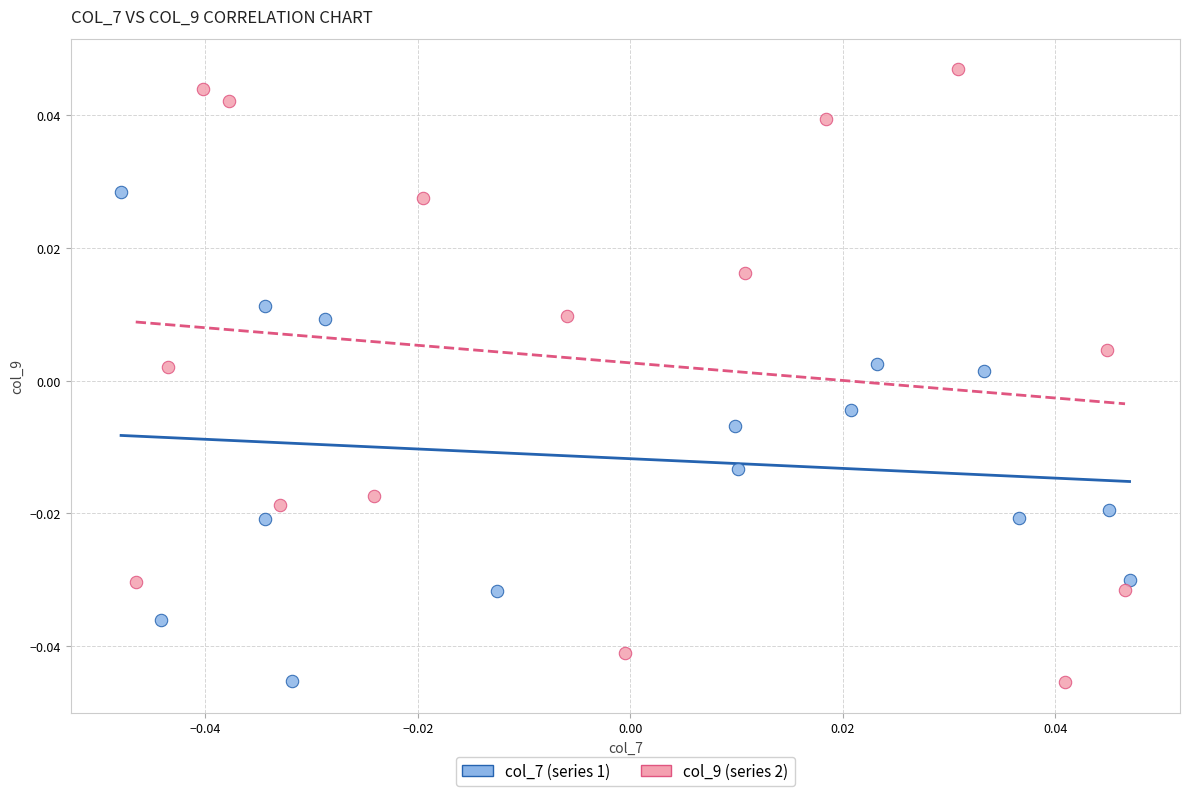

Which series has the widest spread of Y values?

col_9 (series 2)